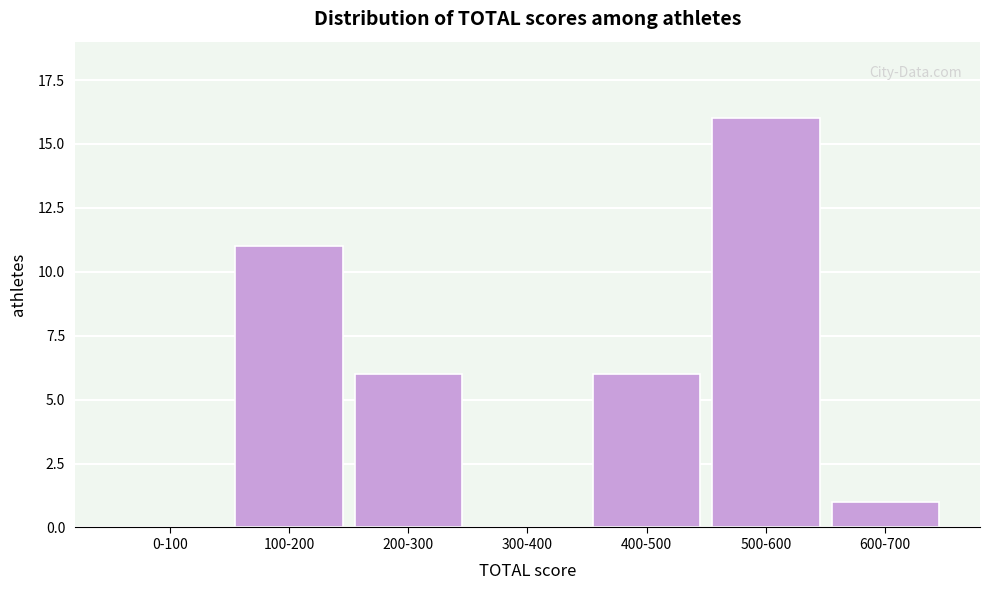

Reading left to right, extract all data points from this chart.

0-100=0	100-200=11	200-300=6	300-400=0	400-500=6	500-600=16	600-700=1